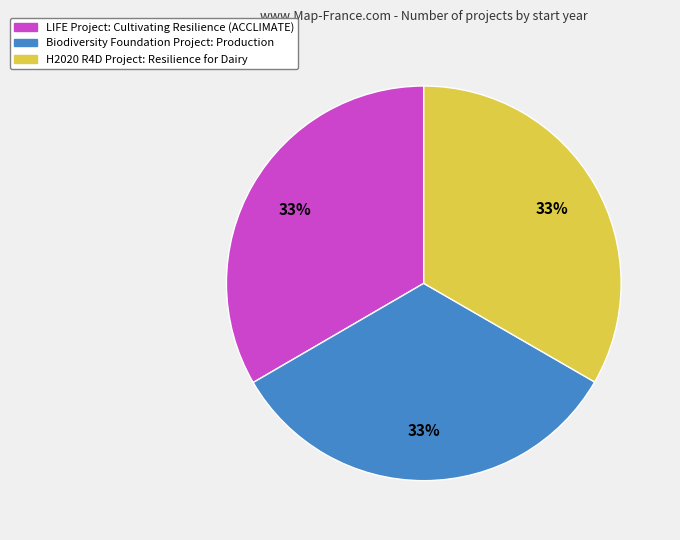

Combined, do Biodiversity Foundation Project: Production and H2020 R4D Project: Resilience for Dairy account for over 50%?

Yes